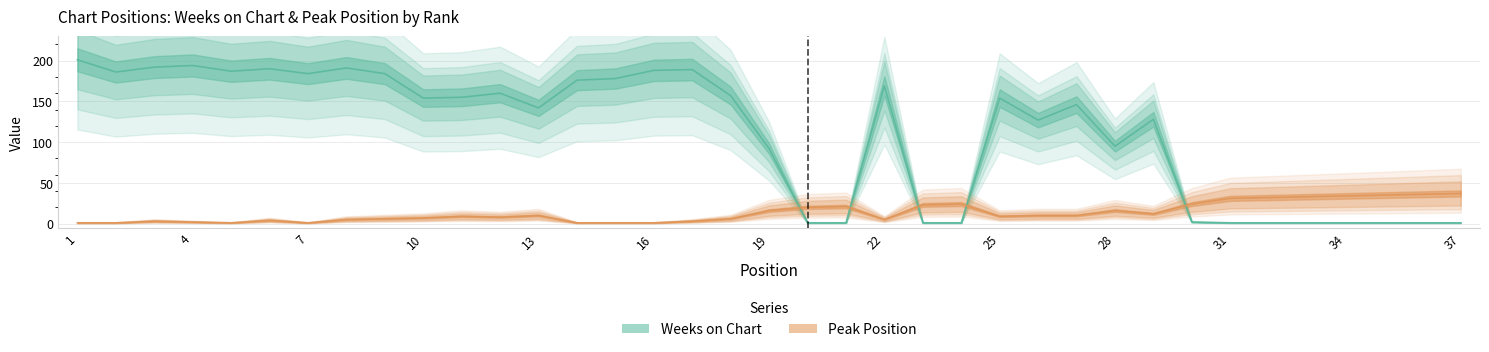

Reading right to left, transcribe all the data shown in this chart.

Weeks on Chart: 37=1	36=1	35=1	34=1	33=1	32=1	31=1	30=2	29=128	28=95	27=146	26=127	25=154	24=1	23=1	22=169	21=1	20=1	19=92	18=157	17=189	16=188	15=178	14=176	13=142	12=160	11=155	10=154	9=184	8=191	7=184	6=190	5=187	4=194	3=192	2=186	1=201
Peak Position: 37=37	36=36	35=35	34=34	33=33	32=32	31=31	30=24	29=12	28=16	27=10	26=10	25=9	24=24	23=23	22=5	21=21	20=20	19=16	18=6	17=3	16=1	15=1	14=1	13=10	12=8	11=9	10=7	9=6	8=5	7=1	6=4	5=1	4=2	3=3	2=1	1=1